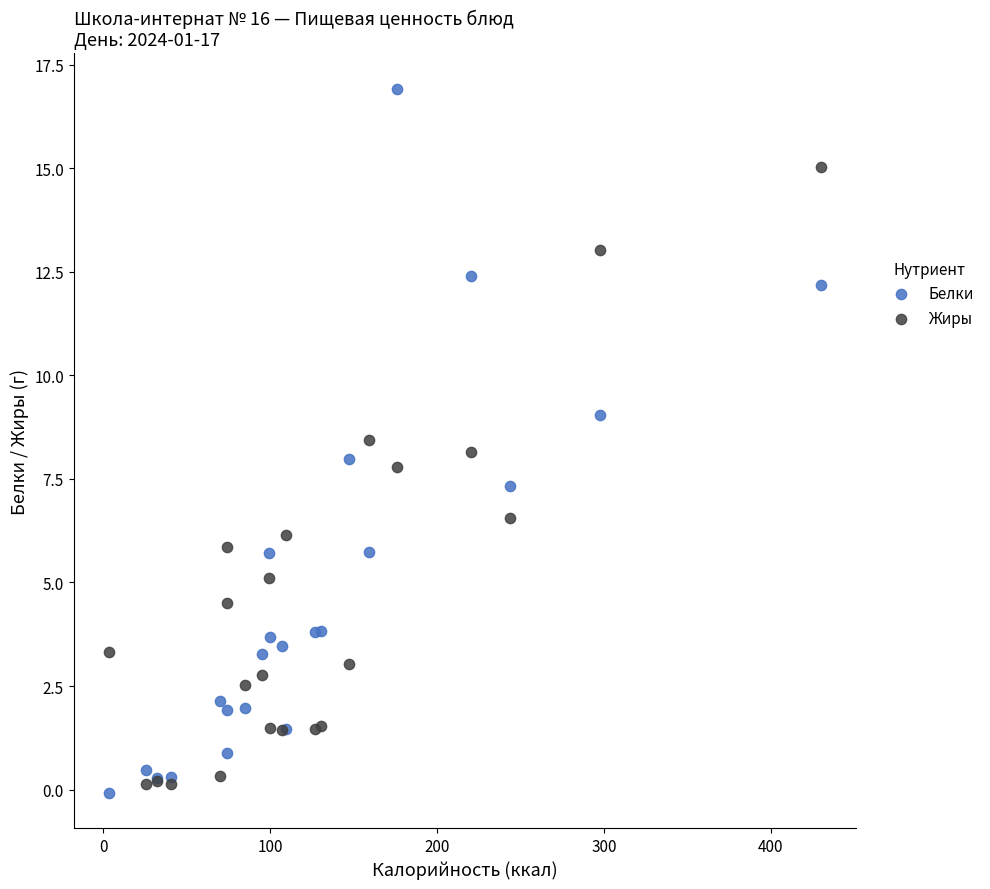

Which series reaches the minimum Y coordinate?

Белки